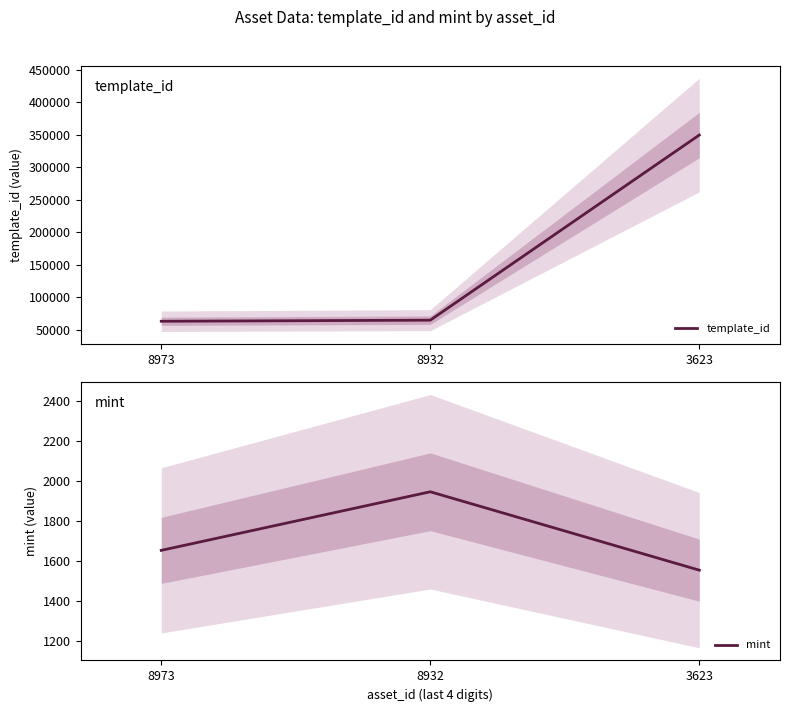

Which category has the highest value across all series?

3623